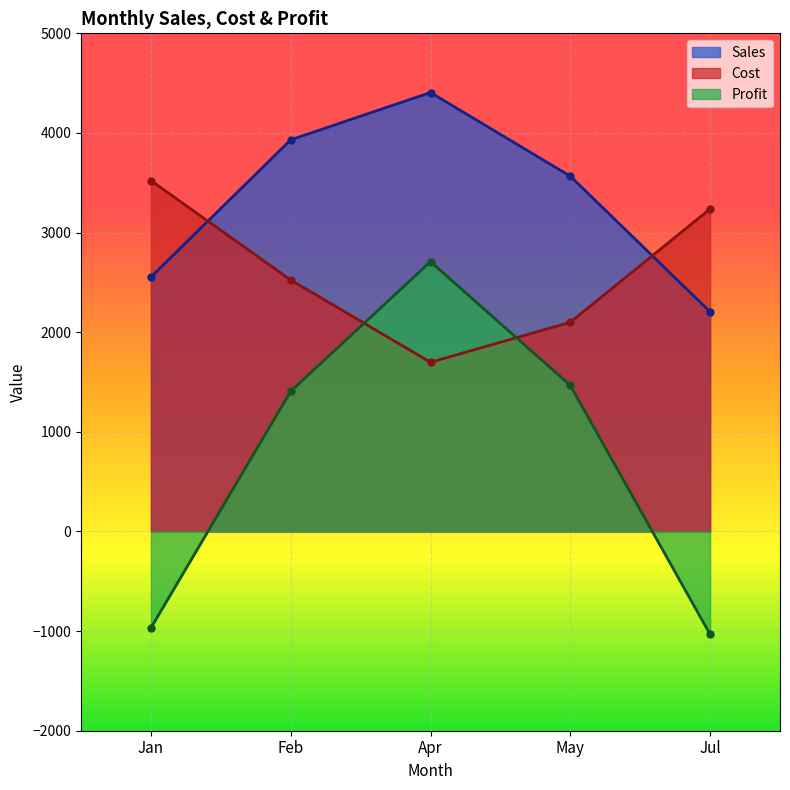

What is the approximate value of Cost at Feb, to the nearest 50?

2500